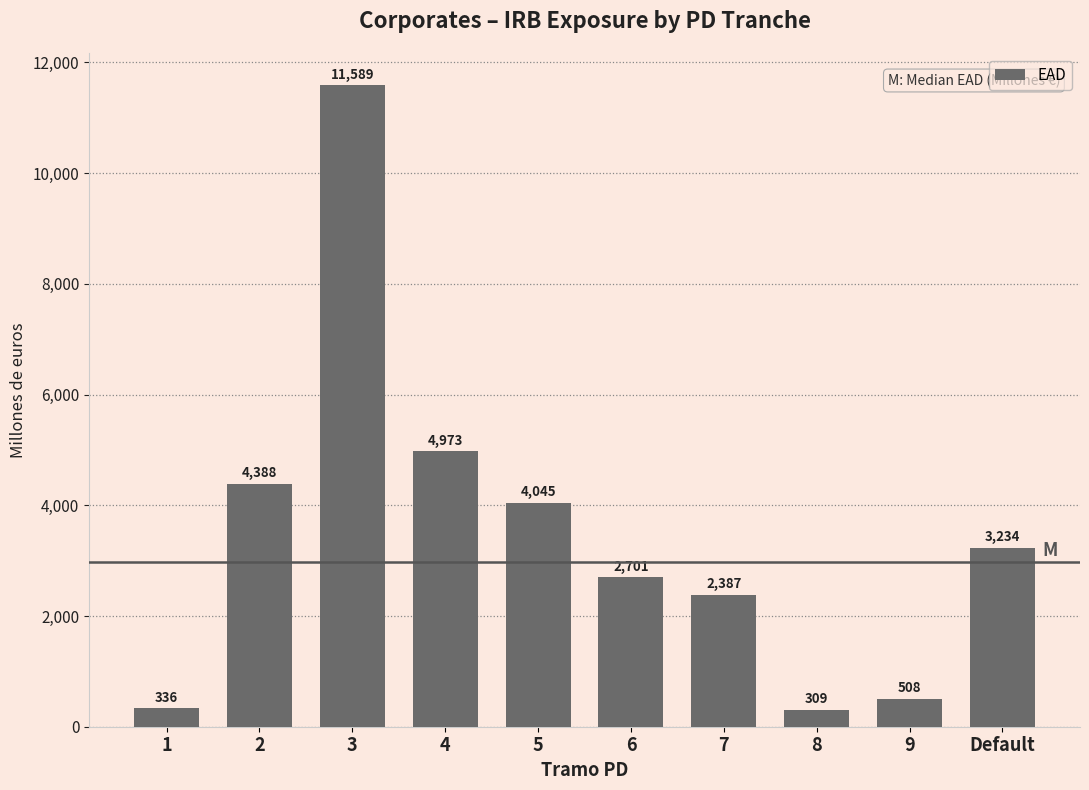

Approximately how many times larger is the value at 9 compared to Default?

0.2